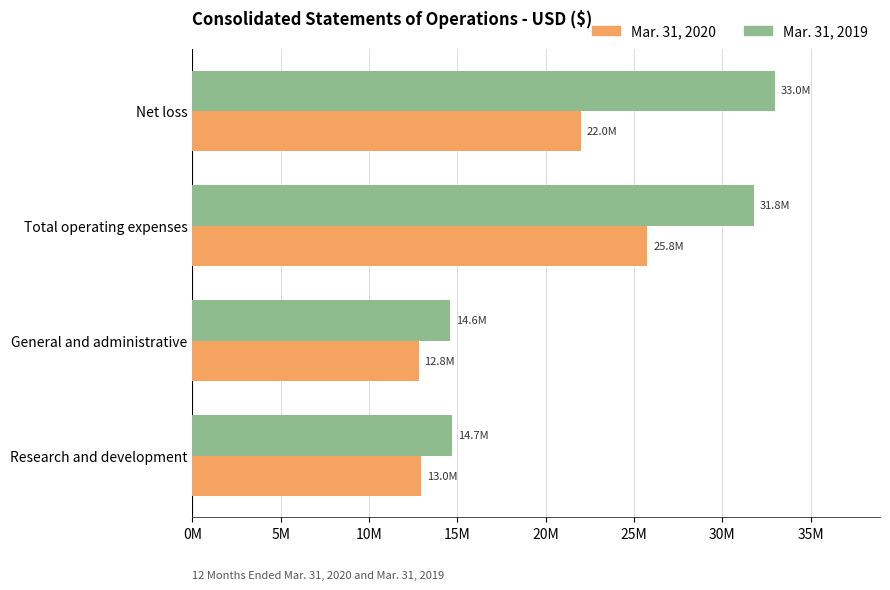

At which category is the sum across all series the highest?

Total operating expenses